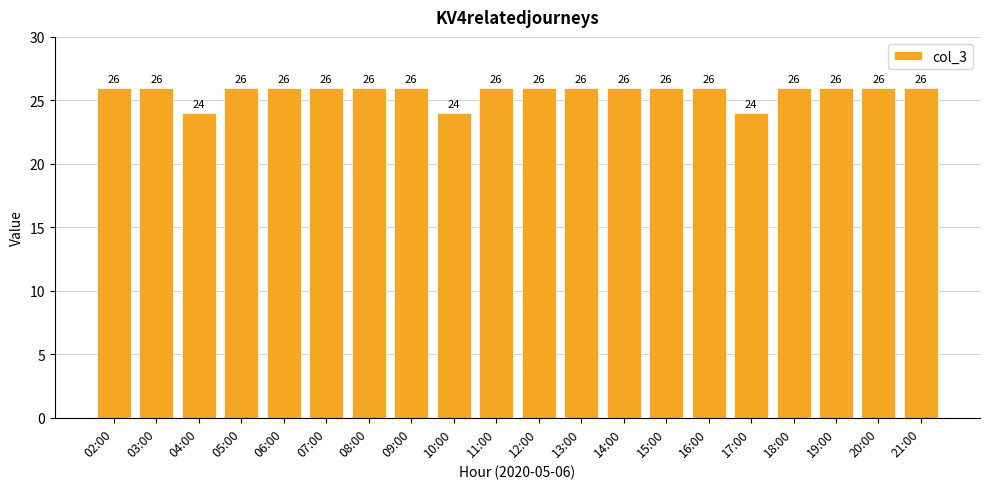

What is the difference between the second highest and minimum values?

2